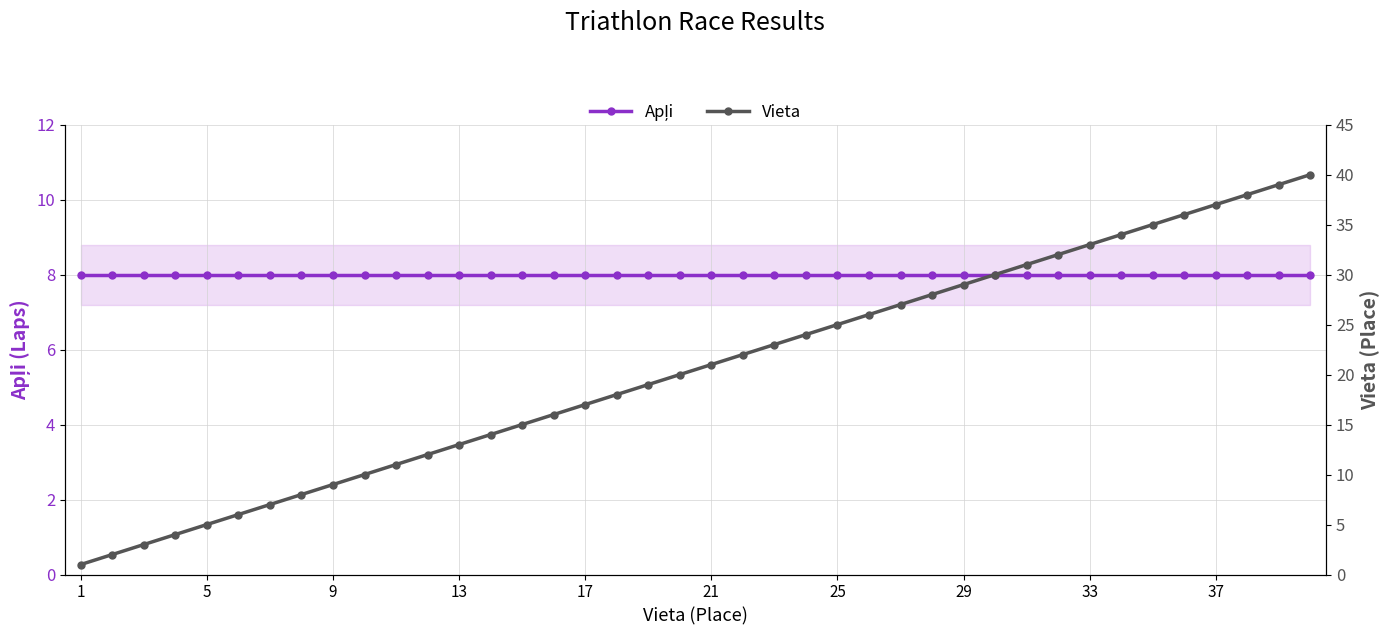

True or false: Vieta has more than 1 points higher than both neighbors.

False